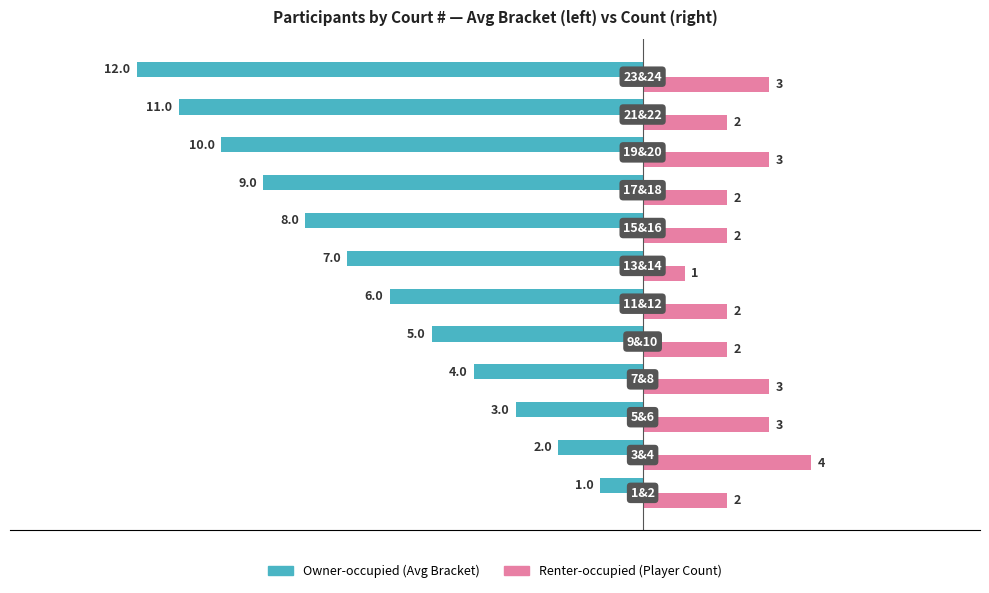

What is the maximum value shown in the chart?

4